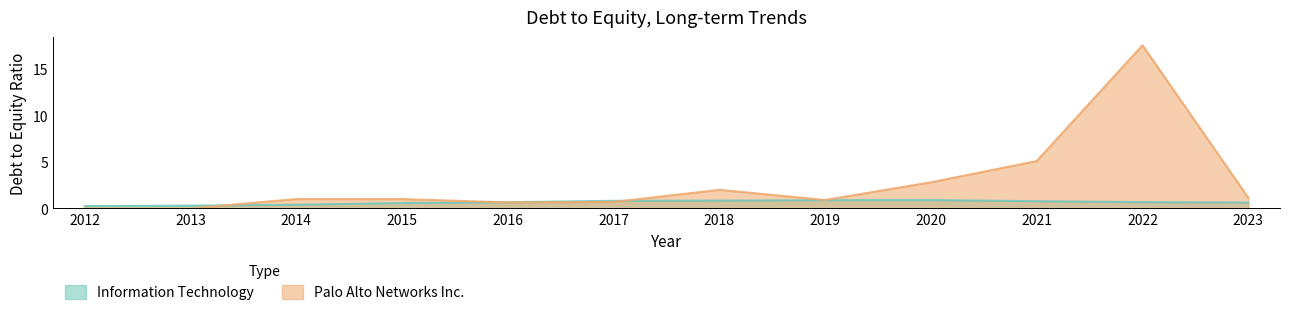

Does the chart have visible grid lines?

No